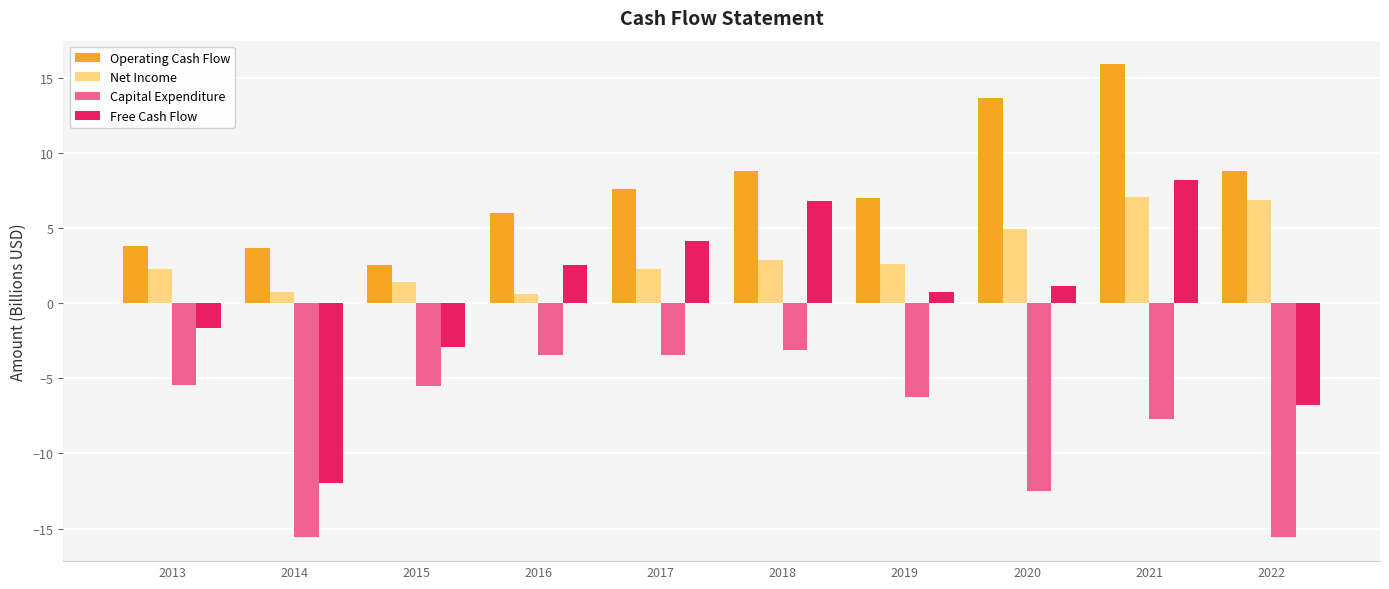

Read the Free Cash Flow value at 2022.

-6.8